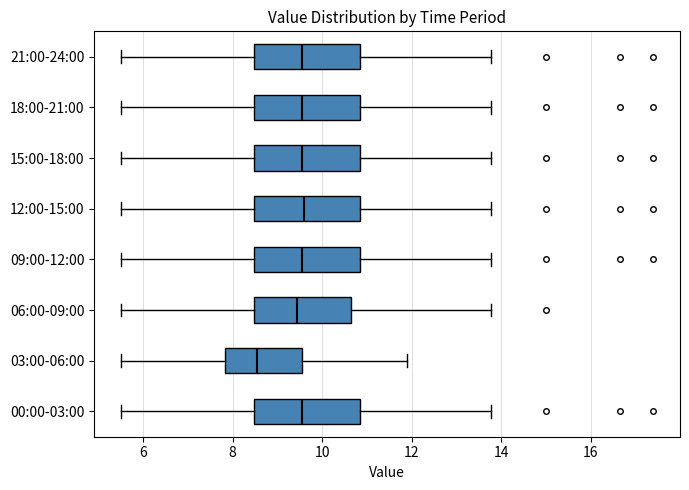

Reading bottom to top, transcribe this box plot: for each box, give where its median line is, the range the box spans, and where its two whiskers end, as read against the x-axis. The values are not printed on the chart, so give them approximately, as read against the axis.

00:00-03:00: median 9.6, box 8.4 to 10.8, whiskers 5.6 to 13.8
03:00-06:00: median 8.6, box 7.8 to 9.6, whiskers 5.6 to 12.0
06:00-09:00: median 9.4, box 8.4 to 10.6, whiskers 5.6 to 13.8
09:00-12:00: median 9.6, box 8.4 to 10.8, whiskers 5.6 to 13.8
12:00-15:00: median 9.6, box 8.4 to 10.8, whiskers 5.6 to 13.8
15:00-18:00: median 9.6, box 8.4 to 10.8, whiskers 5.6 to 13.8
18:00-21:00: median 9.6, box 8.4 to 10.8, whiskers 5.6 to 13.8
21:00-24:00: median 9.6, box 8.4 to 10.8, whiskers 5.6 to 13.8